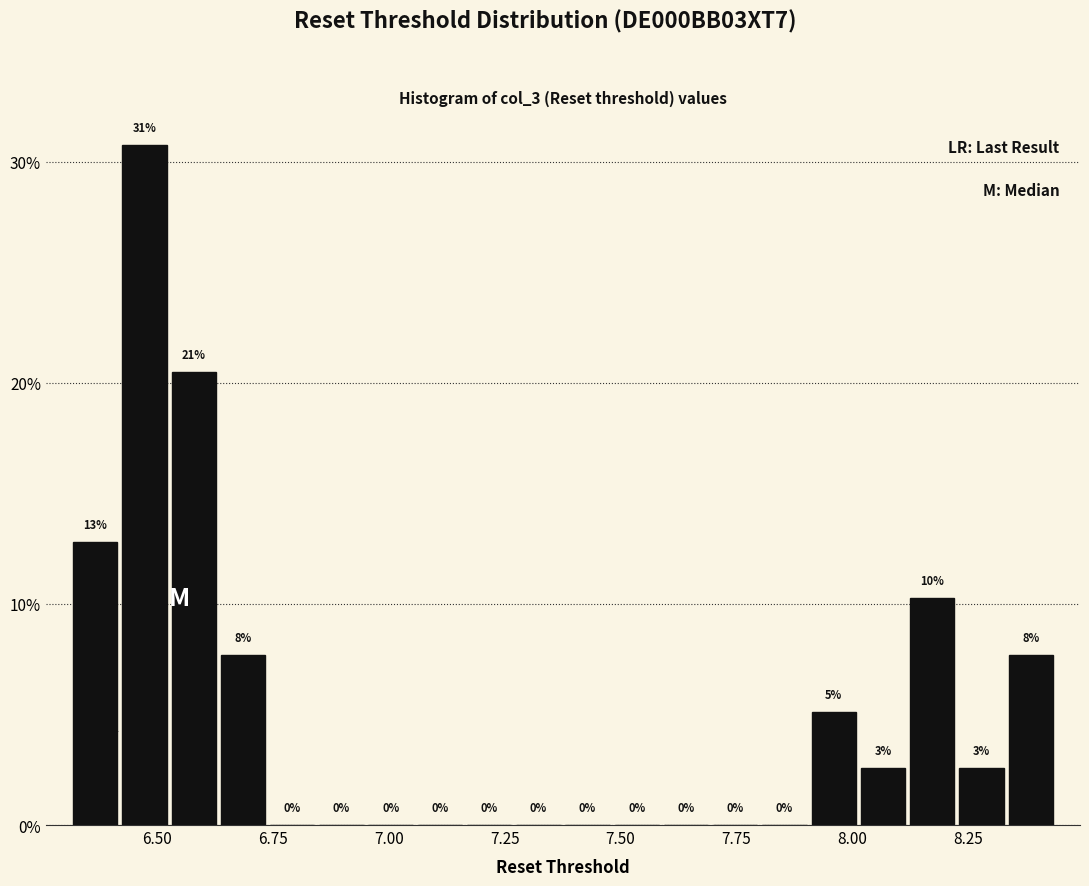

Read against the x-axis, roughly where is the centre of the tallest bar?

6.45